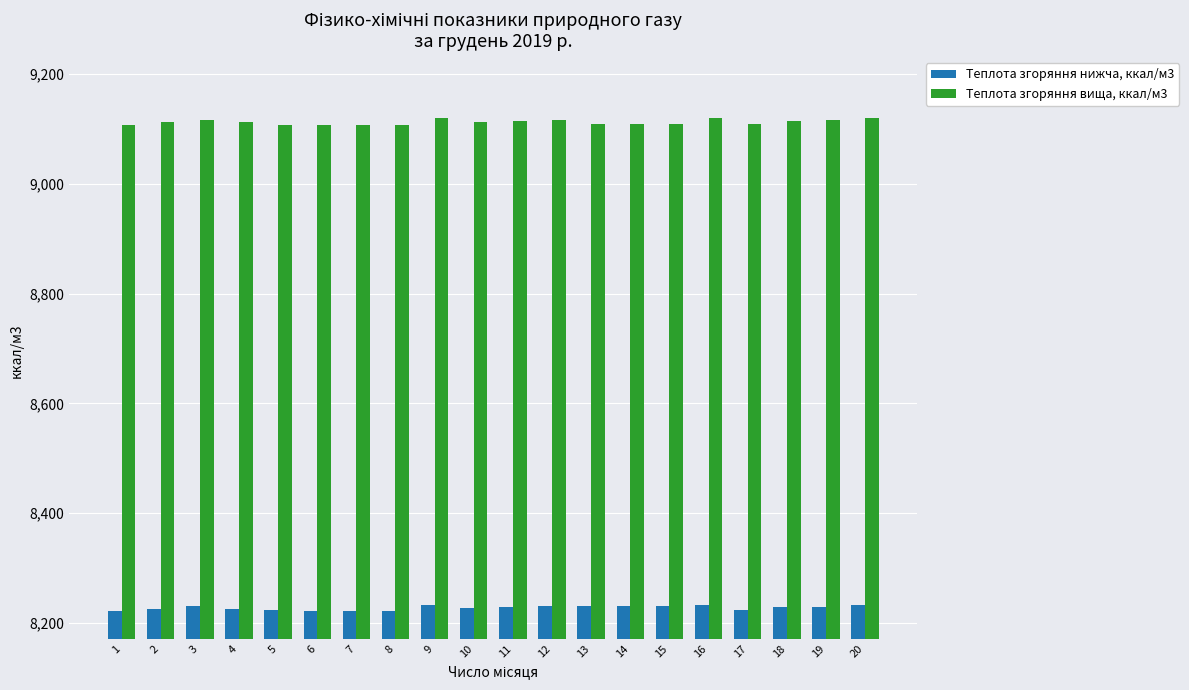

The Теплота згоряння вища, ккал/м3 series shows 9109.6 at 13. True or false?

True